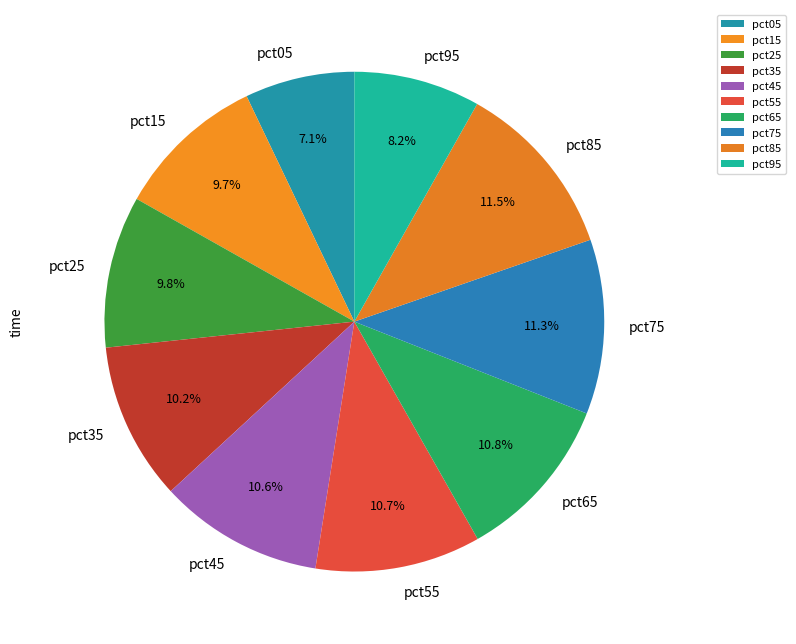

To the nearest percent, what is the difference between the largest and smallest slice percentages?

4%